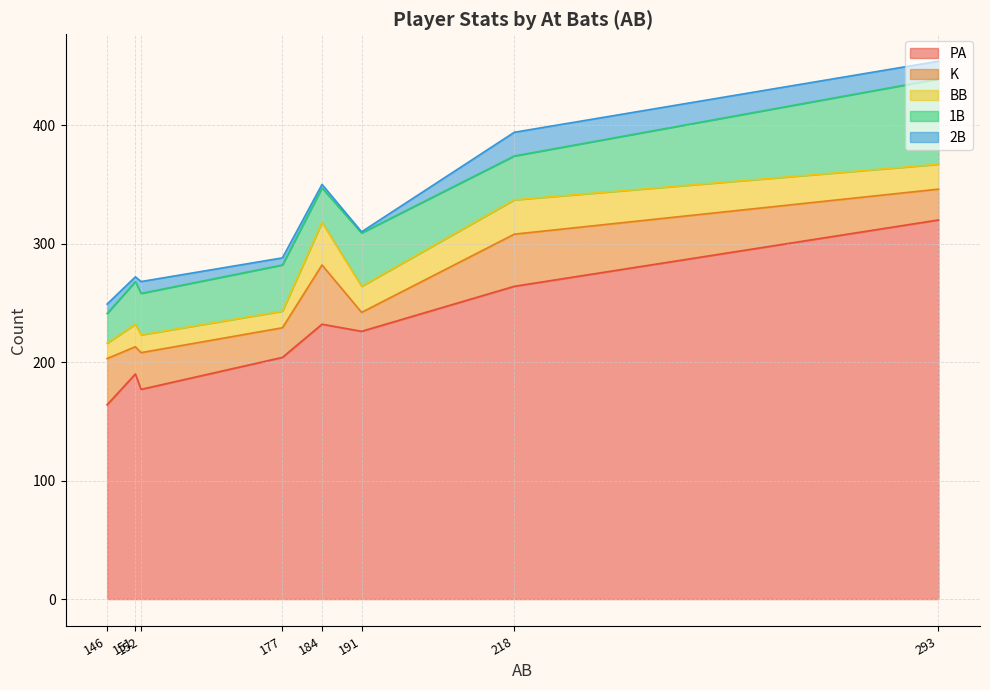

What is the maximum value for PA?

320